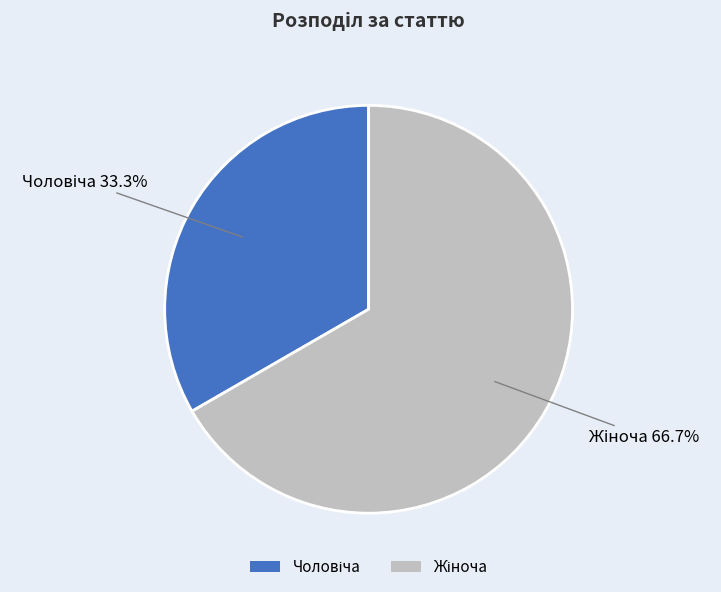

Is there a majority slice in this chart?

Yes